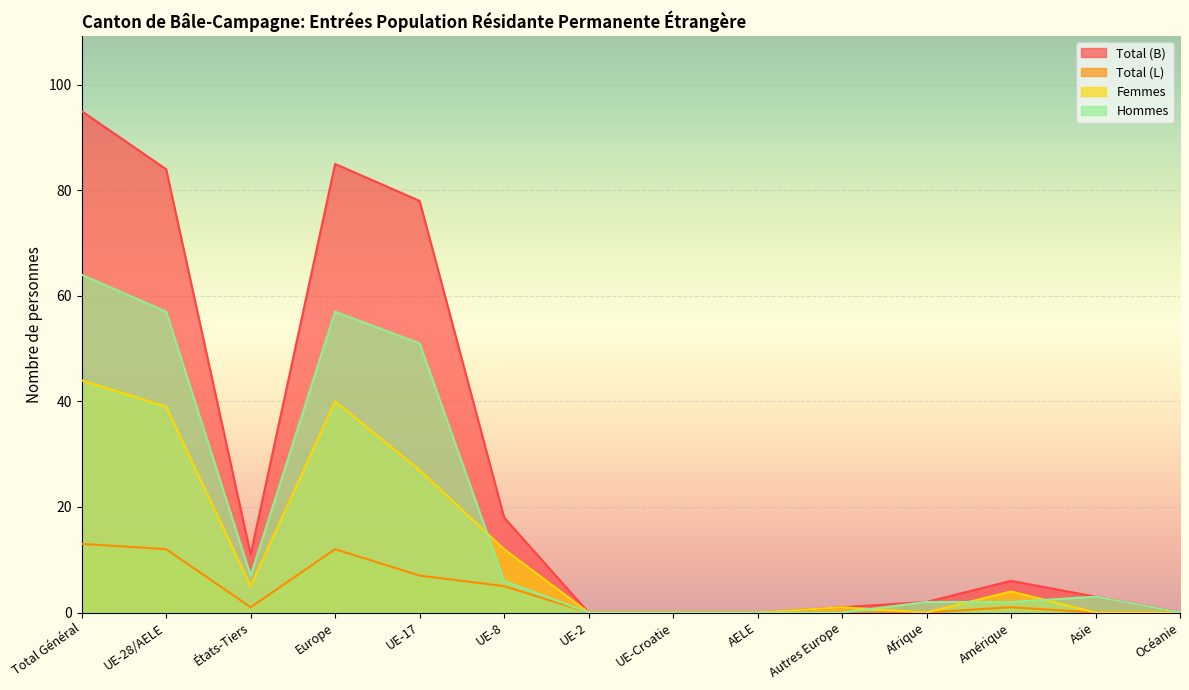

What is the difference between the maximum and second lowest values in the Total (L) series?

13